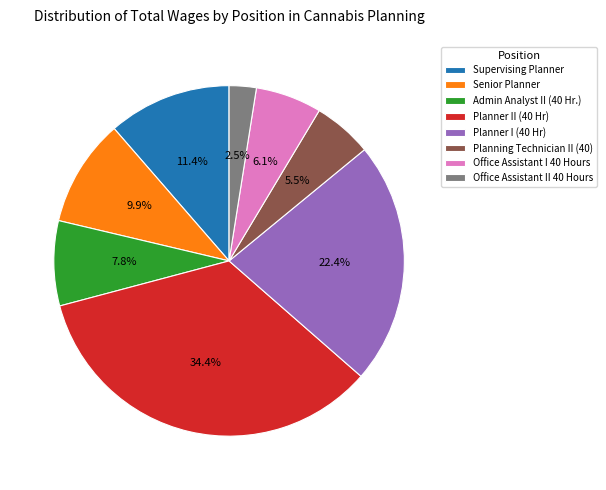

Which slice is the largest?

Planner II (40 Hr)